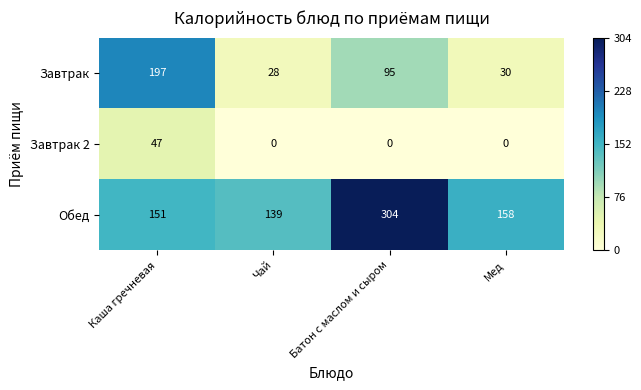

Which series has the largest total across all categories?

Обед